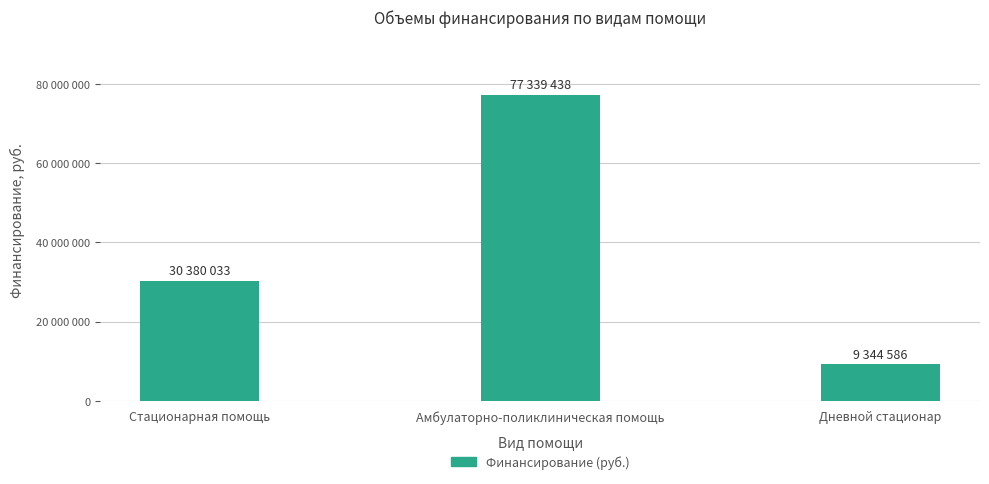

What is the sum of all values?

117064057